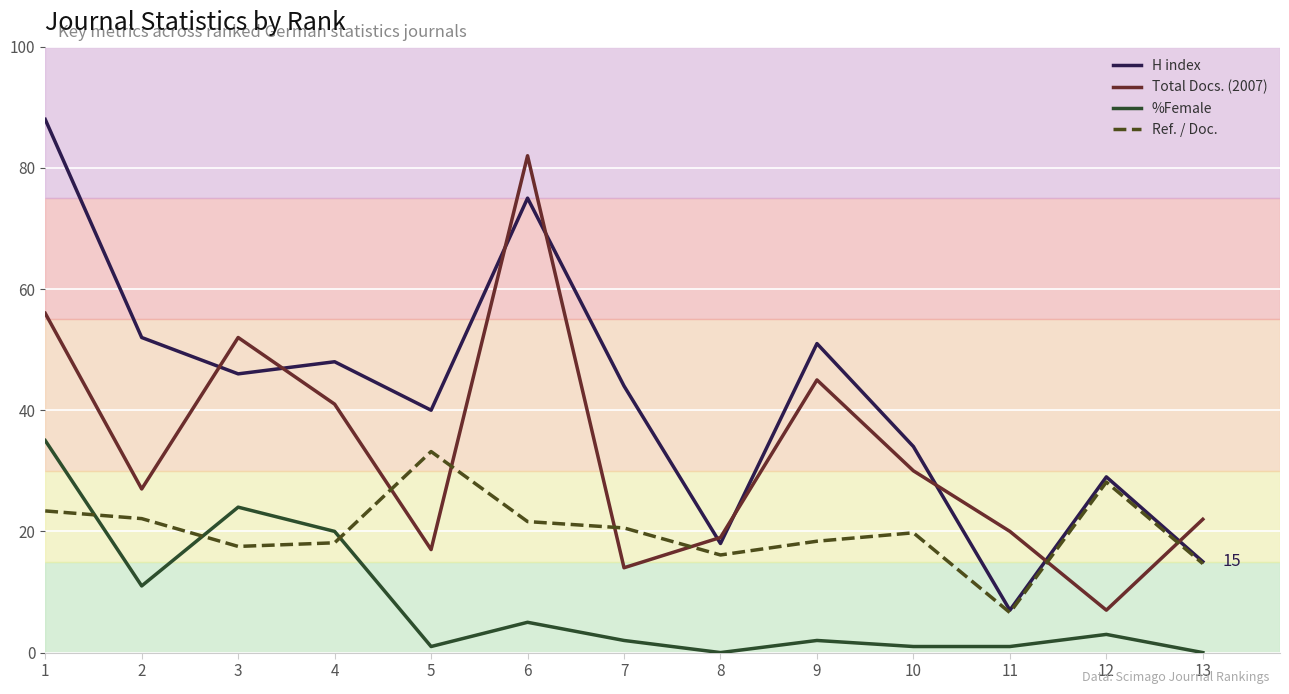

Where is the first local maximum for H index?

4